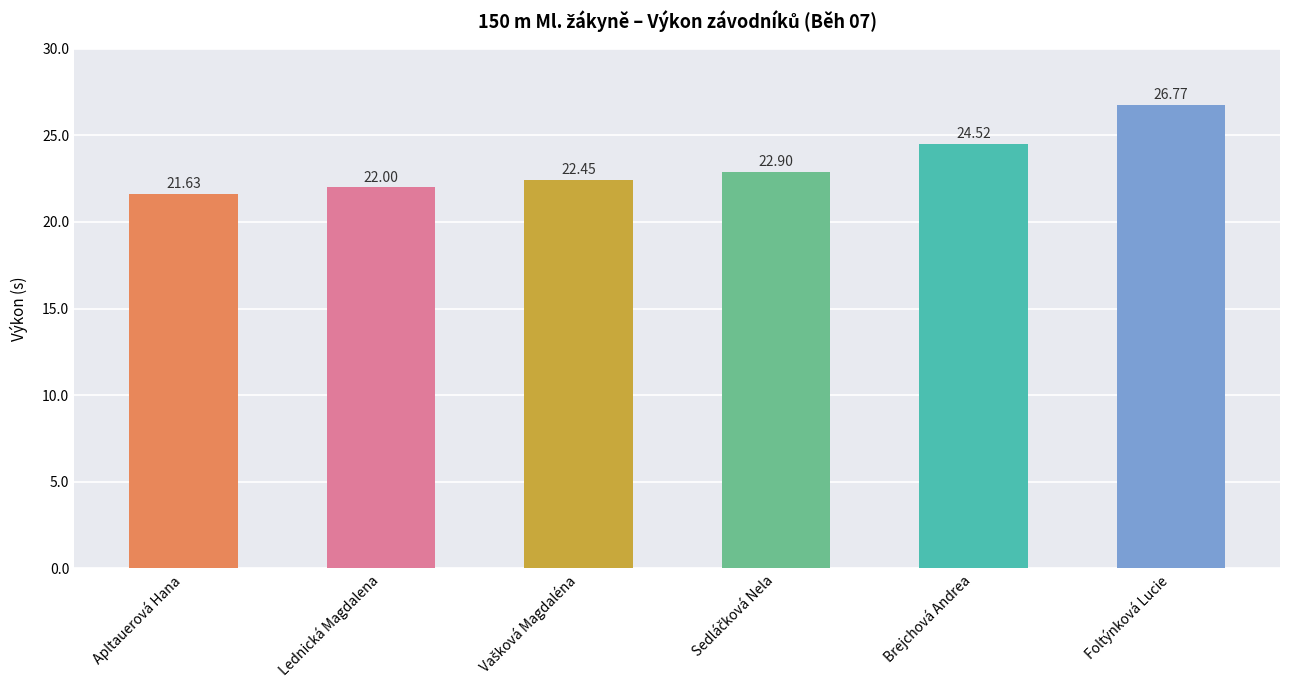

What is the difference between the maximum and minimum values?

5.1